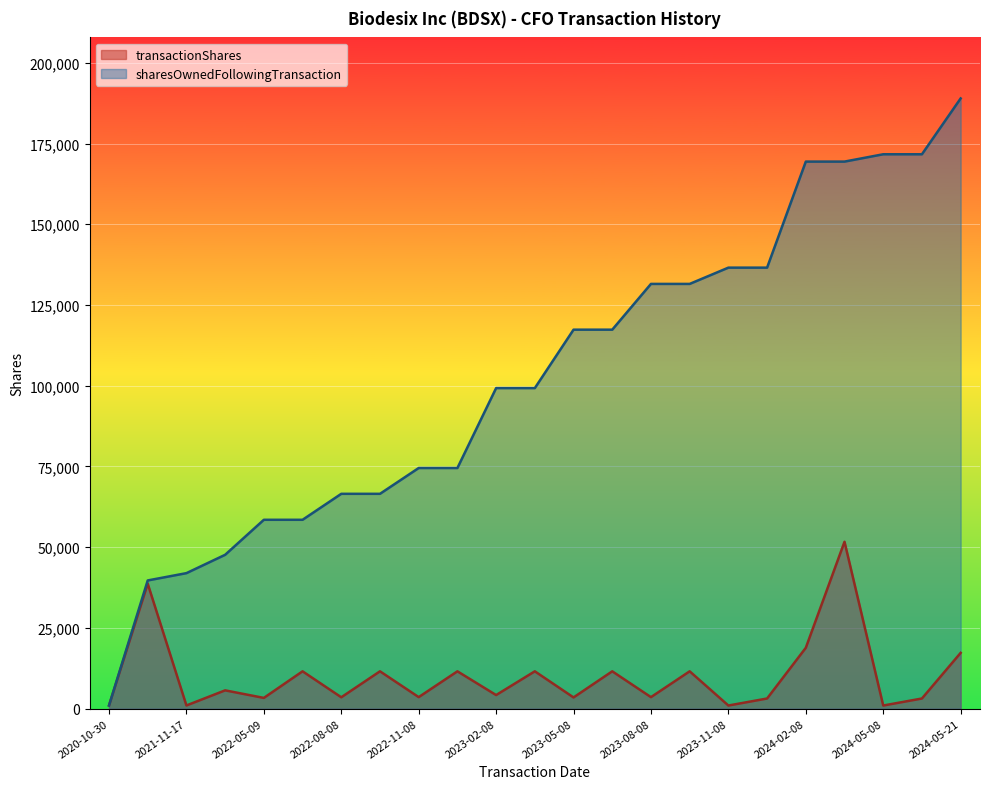

At which category does the chart reach its minimum across all series?

2024-05-08